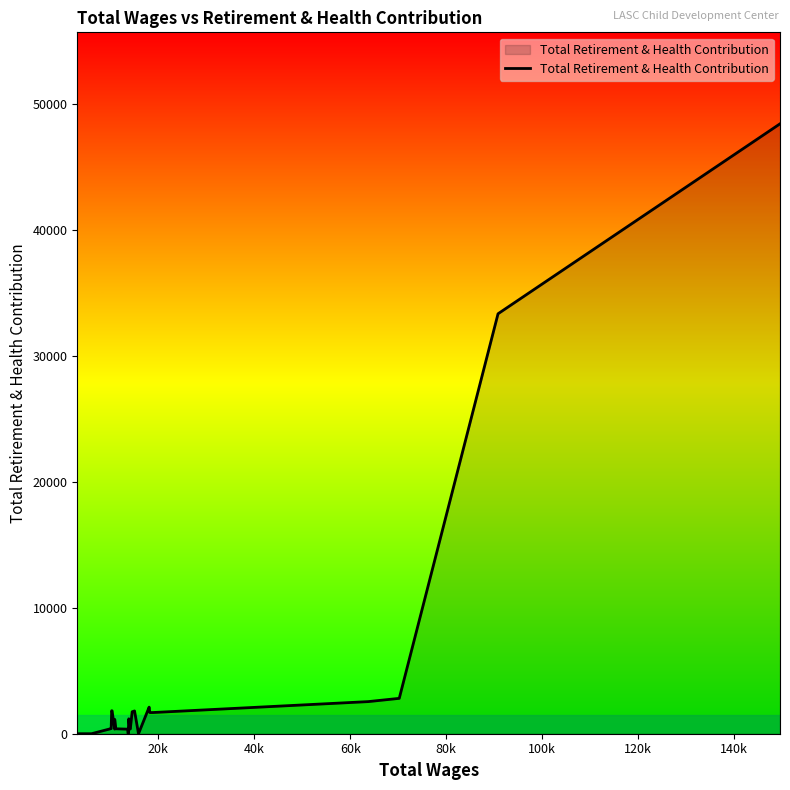

What is the greatest value displayed?

48440